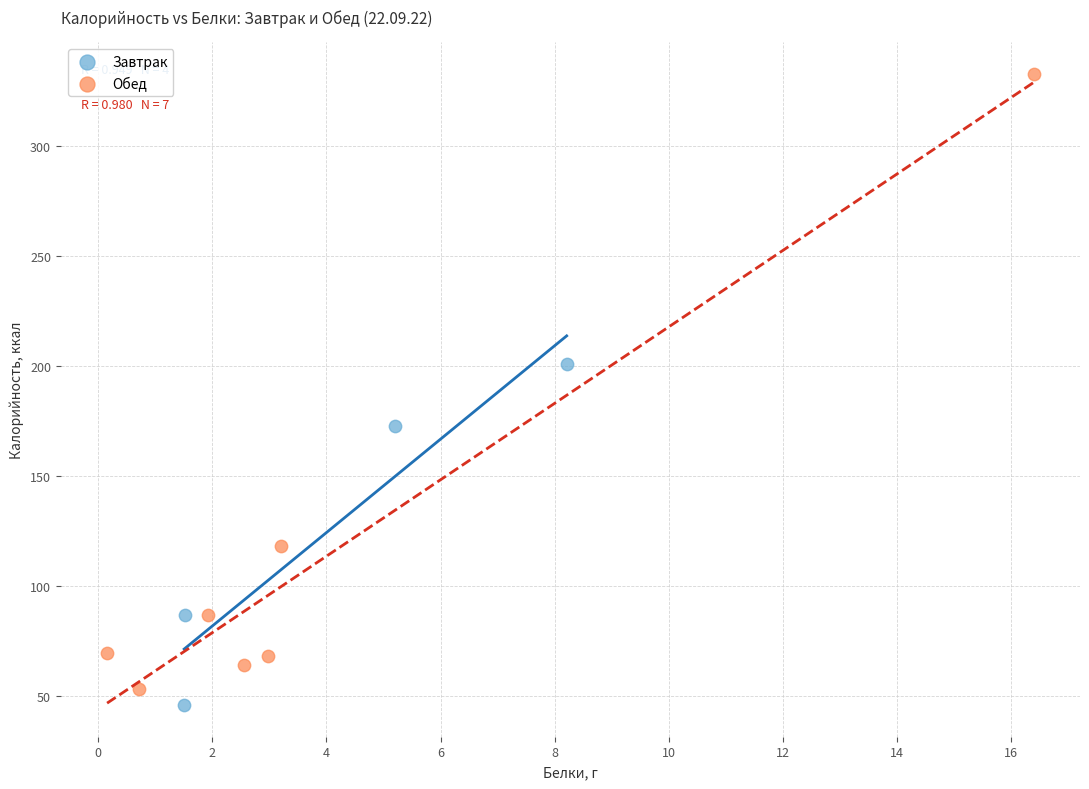

Which series reaches the maximum Y coordinate?

Обед